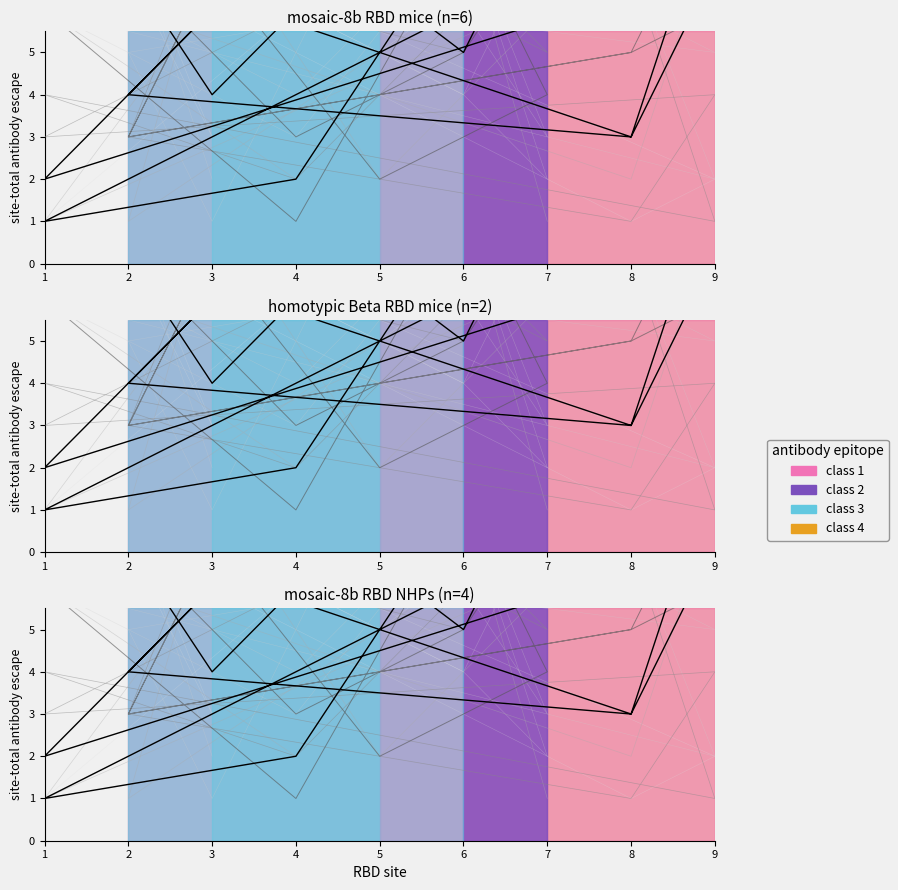

The col_3 series shows 5 at 9. True or false?

False